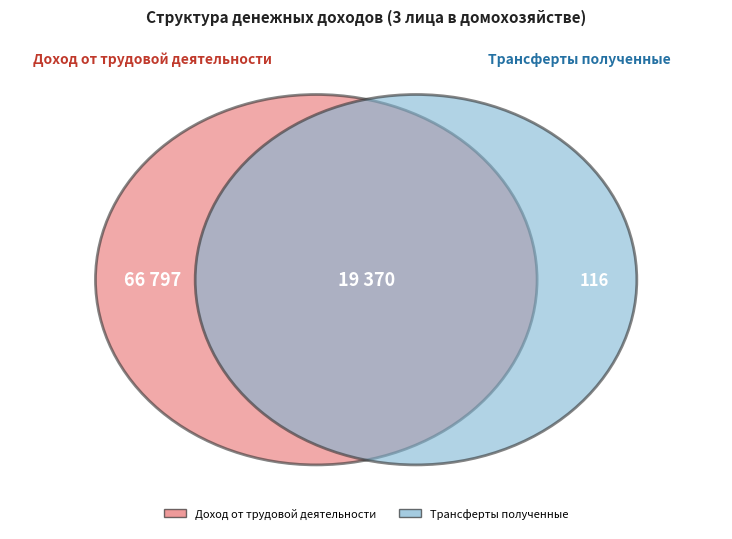

How many slices are in this pie chart?

3